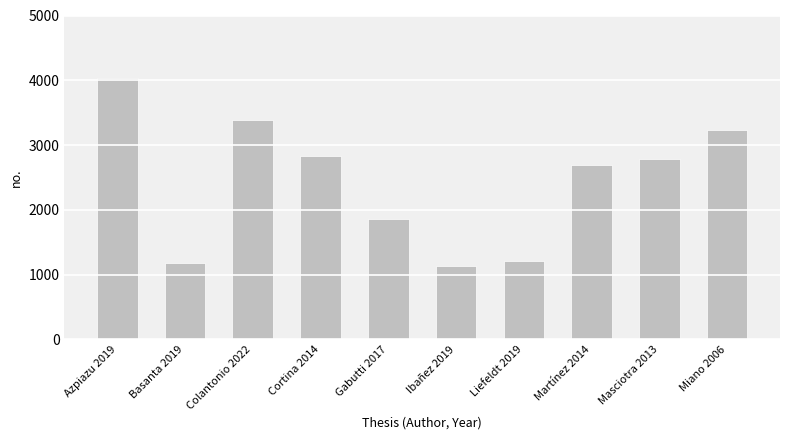

At which category does the chart reach its minimum across all series?

Ibañez 2019